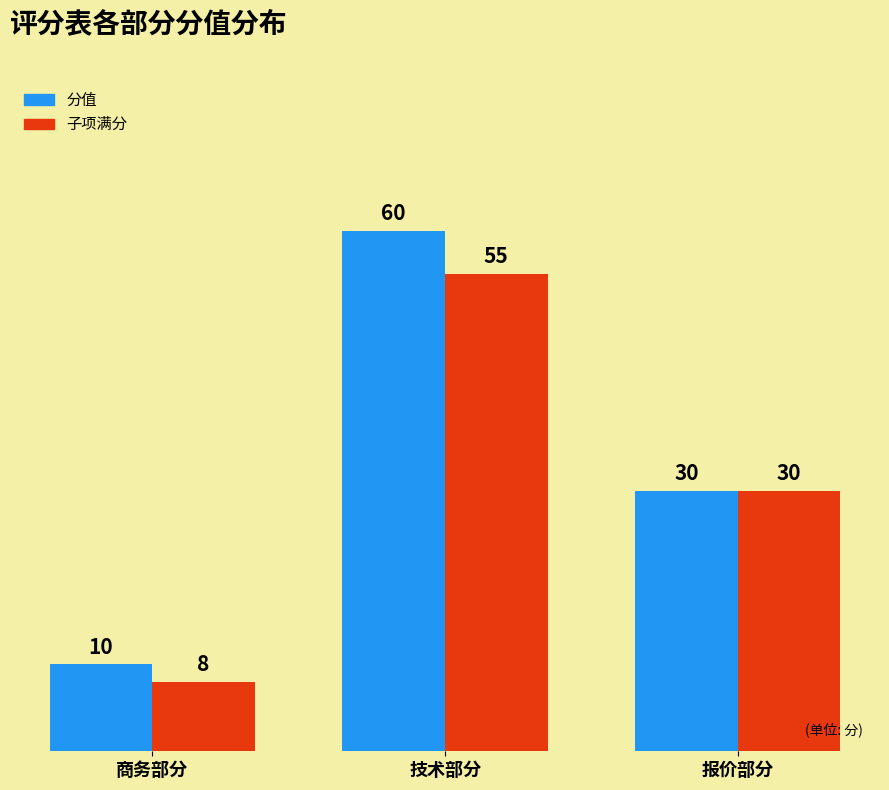

What is the value of the 子项满分 bar at the 2nd from the left?

55